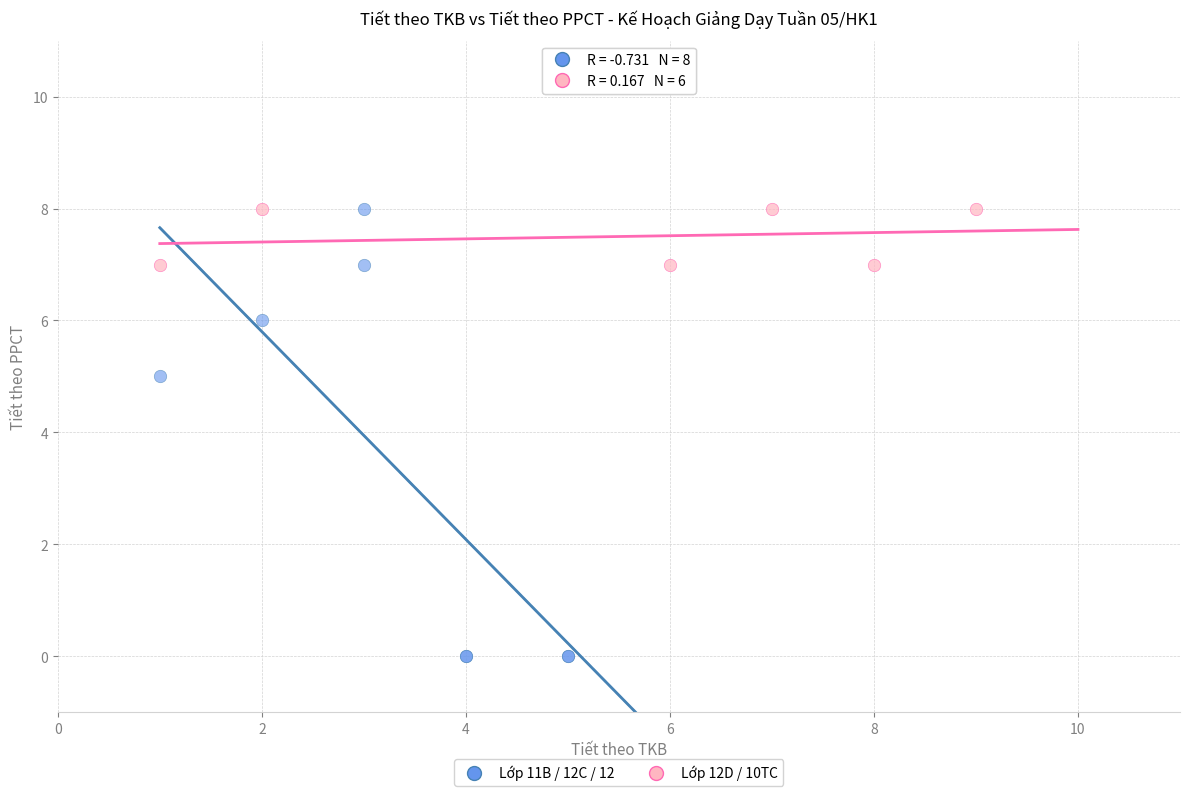

What are all the series names shown in the legend?

Lớp 11B / 12C / 12, Lớp 12D / 10TC